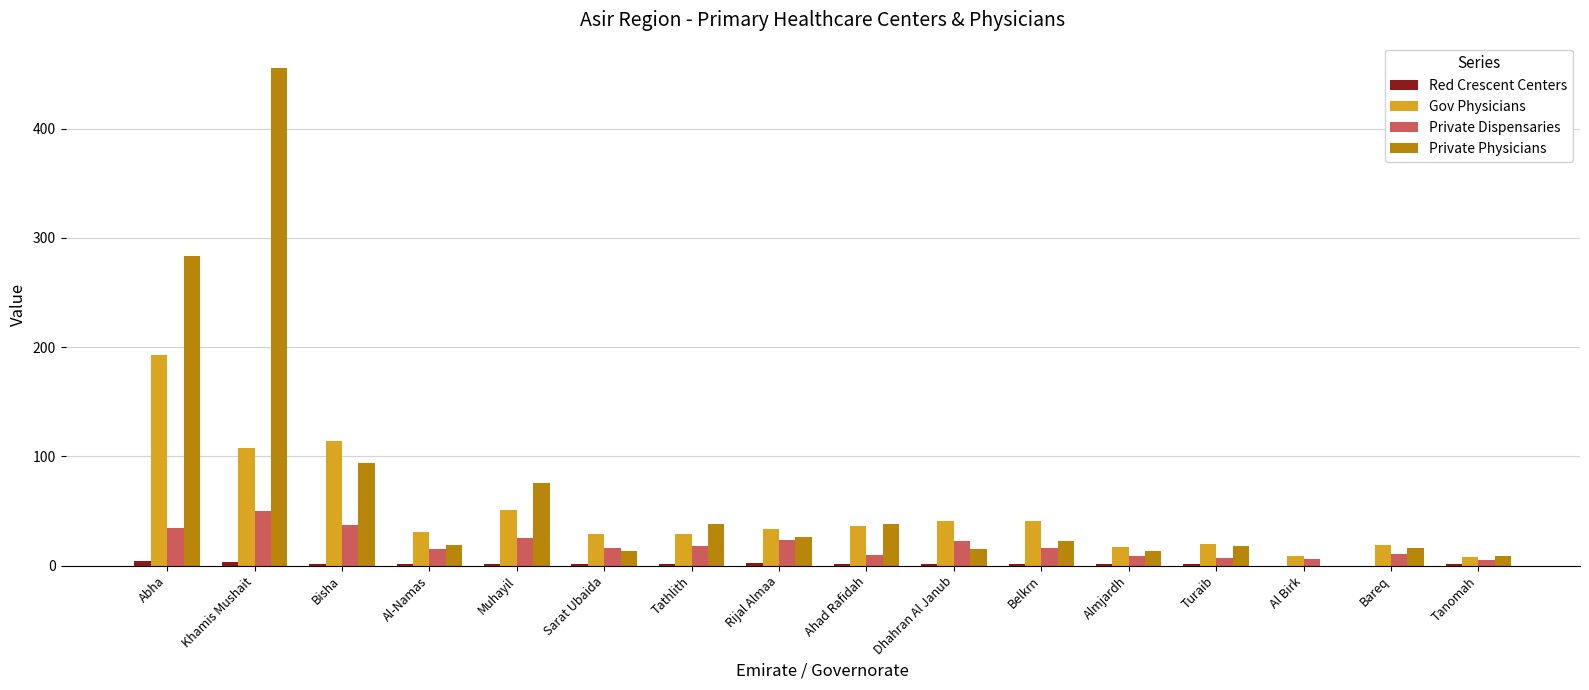

Is it true that Private Physicians equals 292 at Al Birk?

False